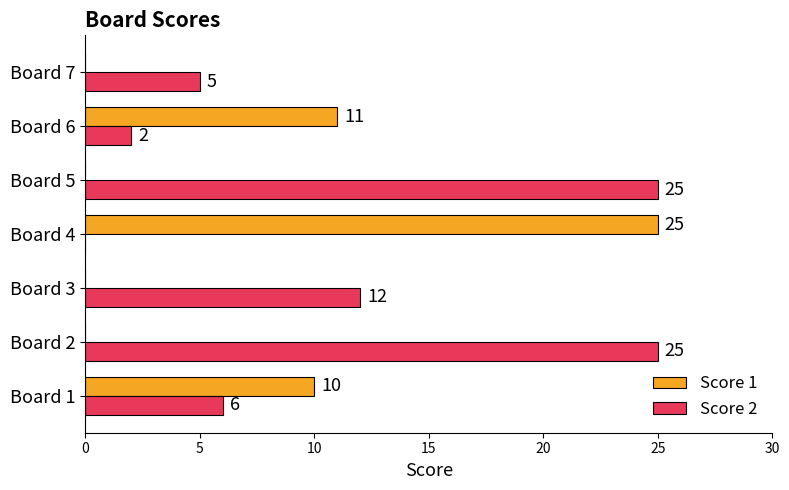

At which label is Score 1 closest to 12?

Board 6